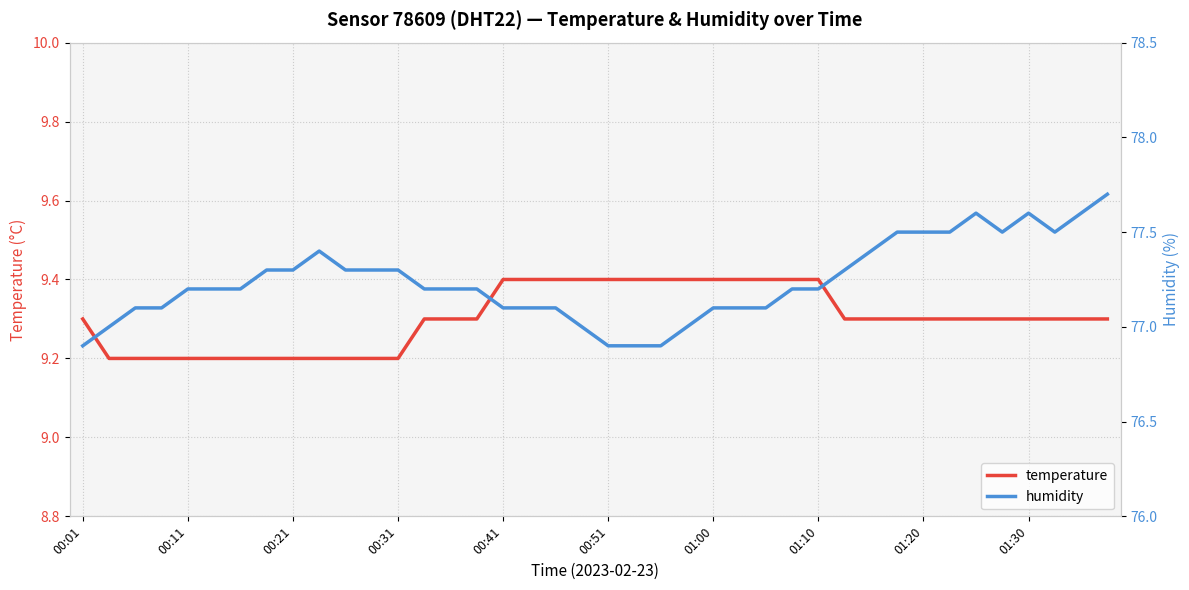

True or false: temperature has more than 2 points higher than both neighbors.

False